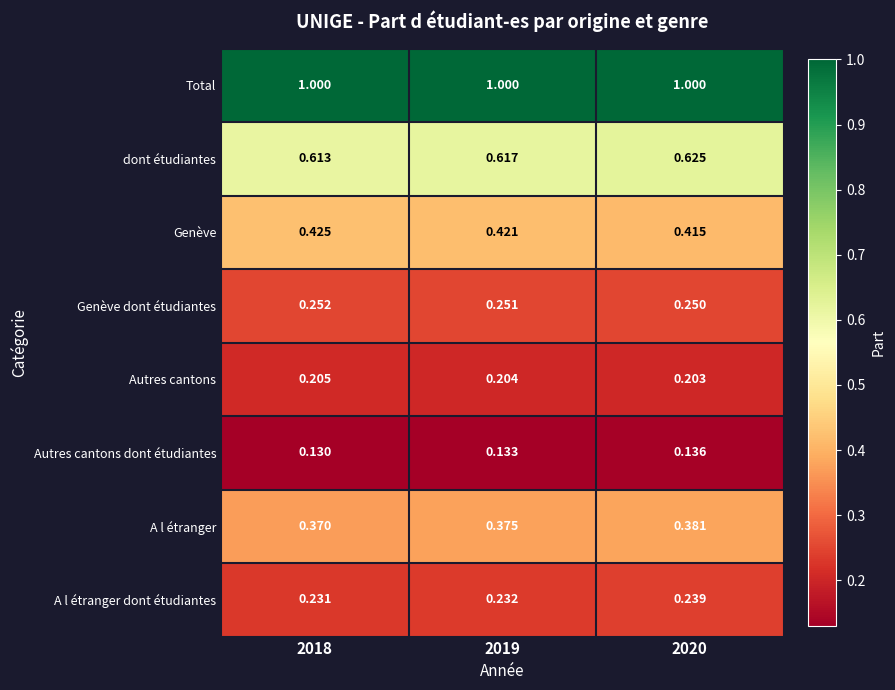

List the series in order of their peak value, highest first.

Total, dont étudiantes, Genève, A l étranger, Genève dont étudiantes, A l étranger dont étudiantes, Autres cantons, Autres cantons dont étudiantes